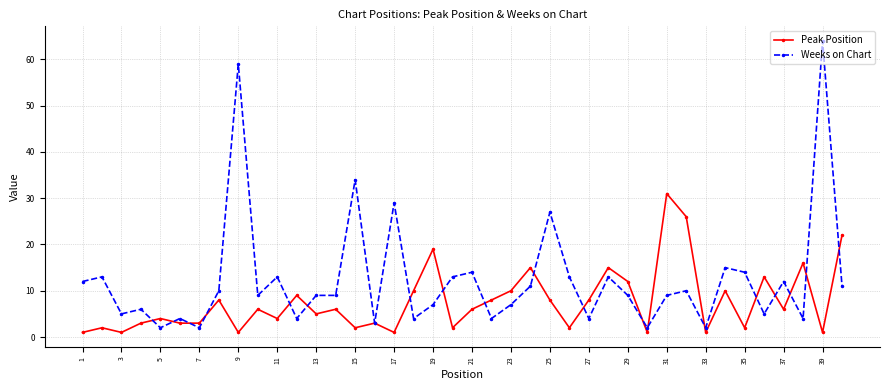

What is the value of the Weeks on Chart point at the 39th from the left?

64